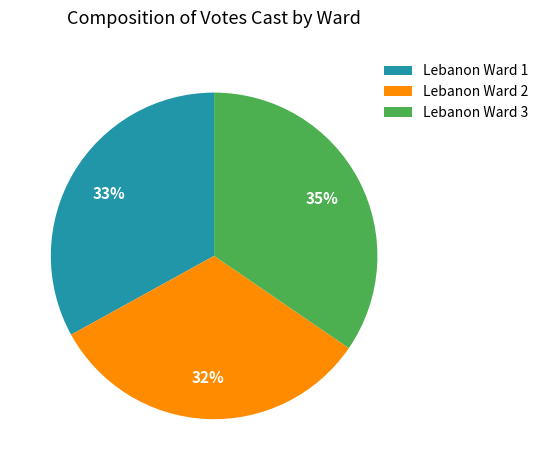

True or false: Lebanon Ward 1 accounts for 33% of the total.

True